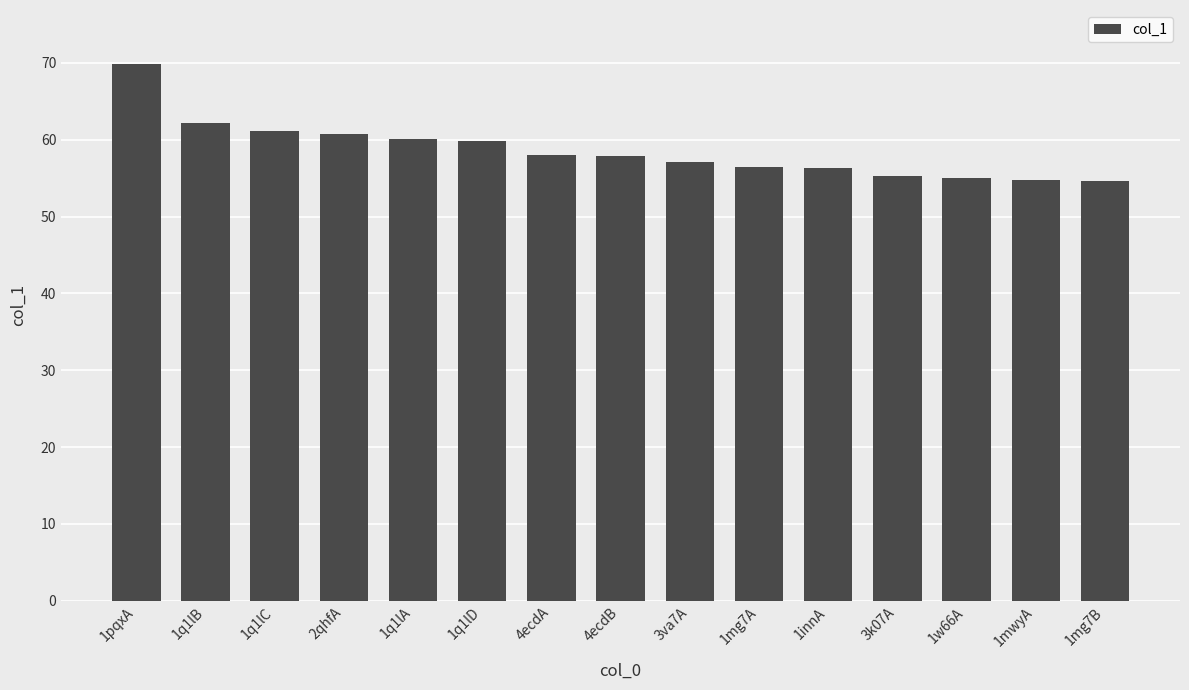

How many distinct data groups are displayed?

1